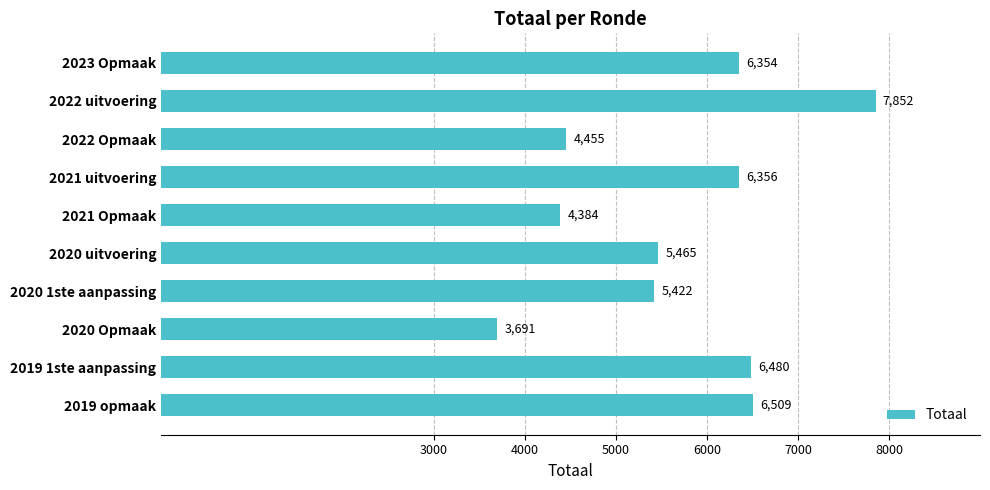

Between 2022 uitvoering and 2019 1ste aanpassing, which is larger?

2022 uitvoering